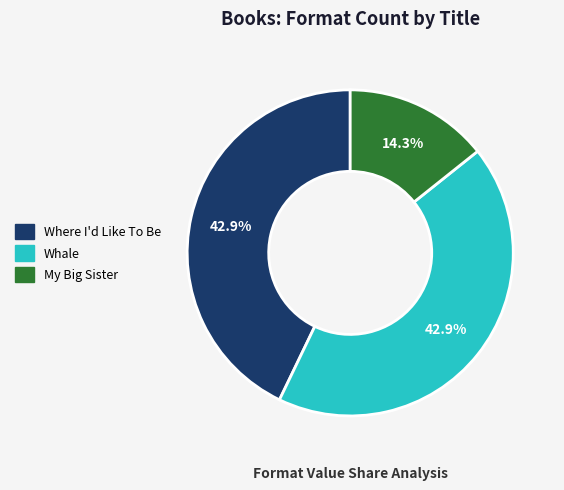

To the nearest percent, what is the combined percentage of Whale and Where I'd Like To Be?

86%